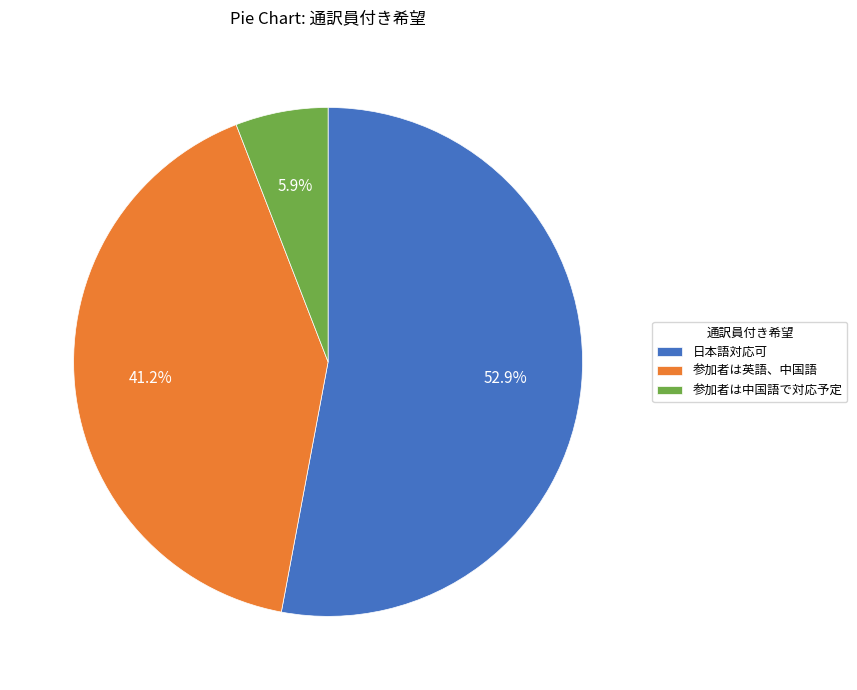

Which slice represents more than half of the pie?

日本語対応可